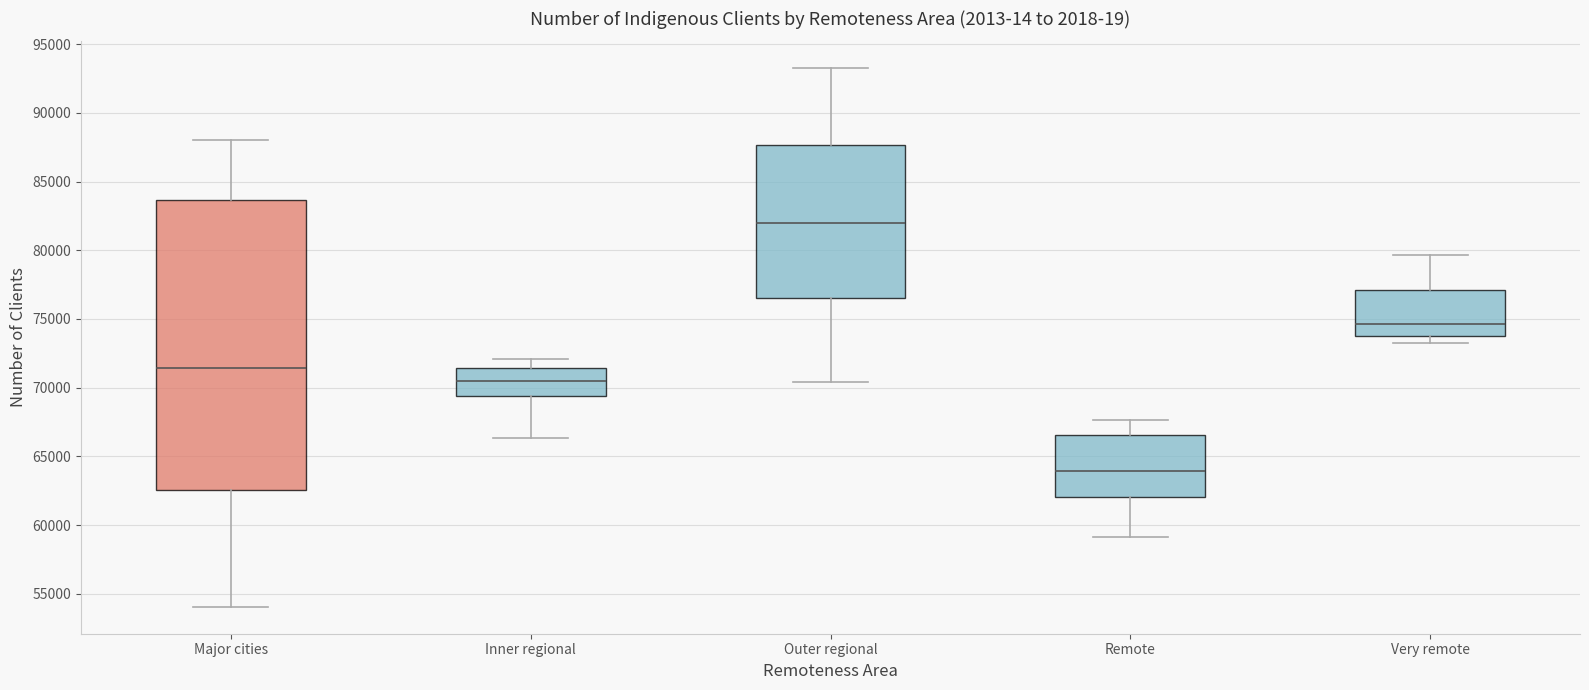

Reading left to right, read every box against the y-axis: the position of its median line, the range the box covers, and the ends of its whiskers. The values are not printed on the chart, so give them approximately, as read against the axis.

Major cities: median 71500, box 62500 to 83500, whiskers 54000 to 88000
Inner regional: median 70500, box 69500 to 71500, whiskers 66500 to 72000
Outer regional: median 82000, box 76500 to 87500, whiskers 70500 to 93000
Remote: median 64000, box 62000 to 66500, whiskers 59000 to 67500
Very remote: median 74500, box 74000 to 77000, whiskers 73000 to 79500